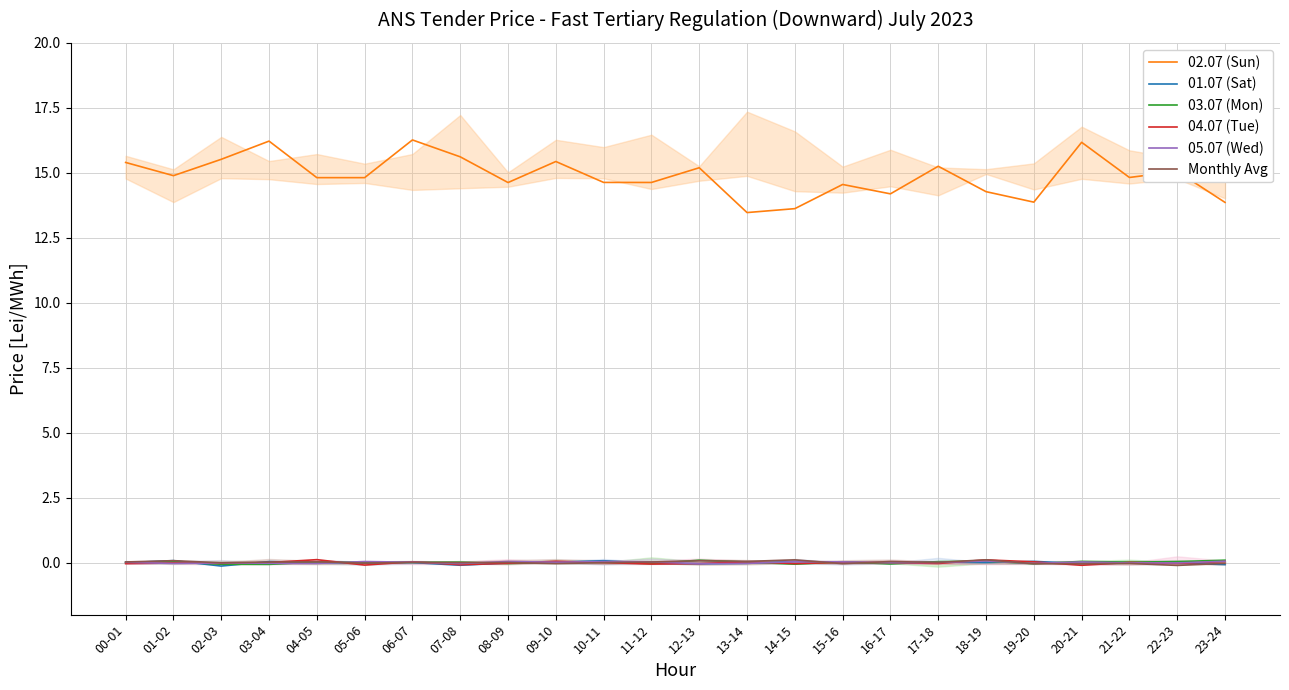

Which label corresponds to the smallest value in the chart?

02-03